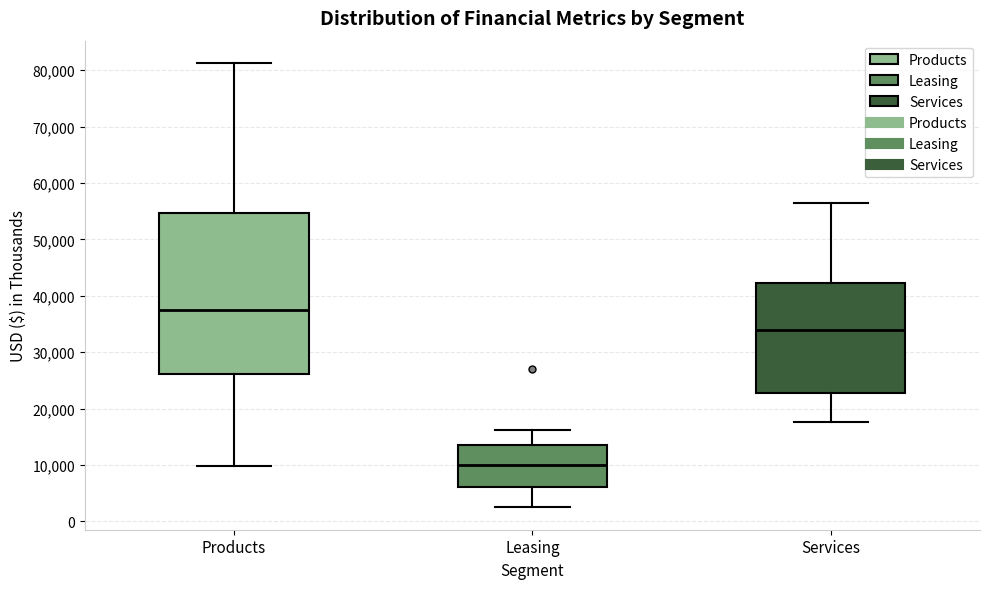

Reading left to right, read every box against the y-axis: the position of its median line, the range the box covers, and the ends of its whiskers. The values are not printed on the chart, so give them approximately, as read against the axis.

Products: median 37000, box 26000 to 55000, whiskers 10000 to 81000
Leasing: median 10000, box 6000 to 14000, whiskers 2000 to 16000
Services: median 34000, box 23000 to 42000, whiskers 18000 to 56000